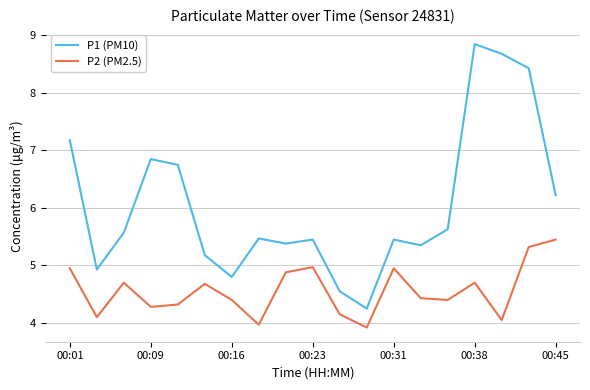

True or false: P1 (PM10) and P2 (PM2.5) intersect in this chart.

False